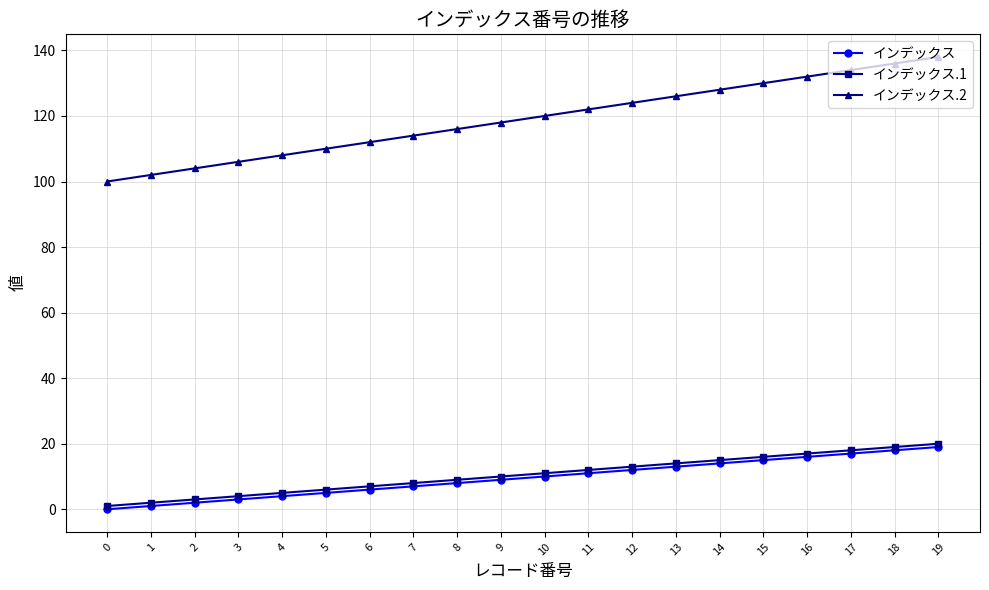

True or false: インデックス.2 and インデックス cross at least once.

False